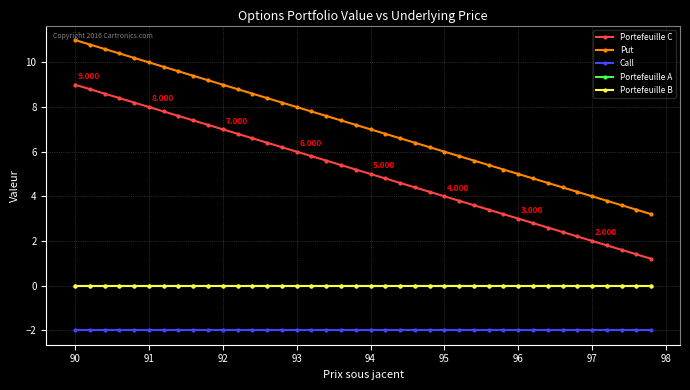

Is this an area chart (filled region under the line)?

No